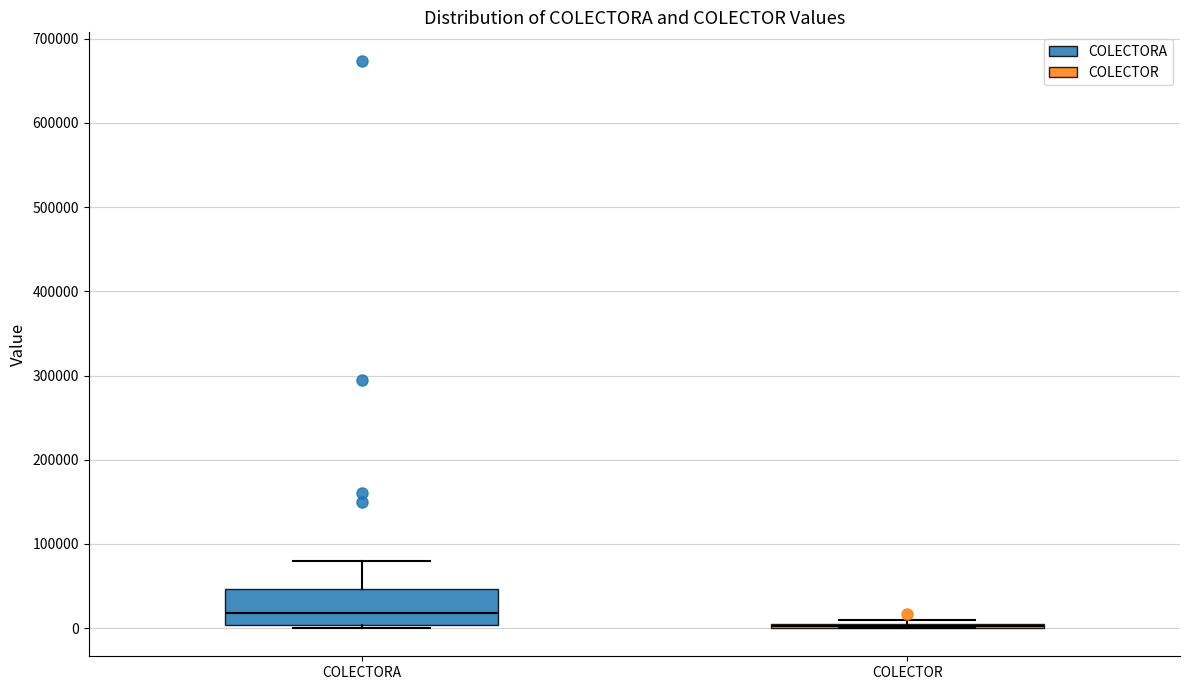

Reading left to right, read every box against the y-axis: the position of its median line, the range the box covers, and the ends of its whiskers. The values are not printed on the chart, so give them approximately, as read against the axis.

COLECTORA: median 20000, box 0 to 50000, whiskers 0 (just below the box's lower edge) to 80000
COLECTOR: box collapsed to a line at 0, whiskers 0 to 10000